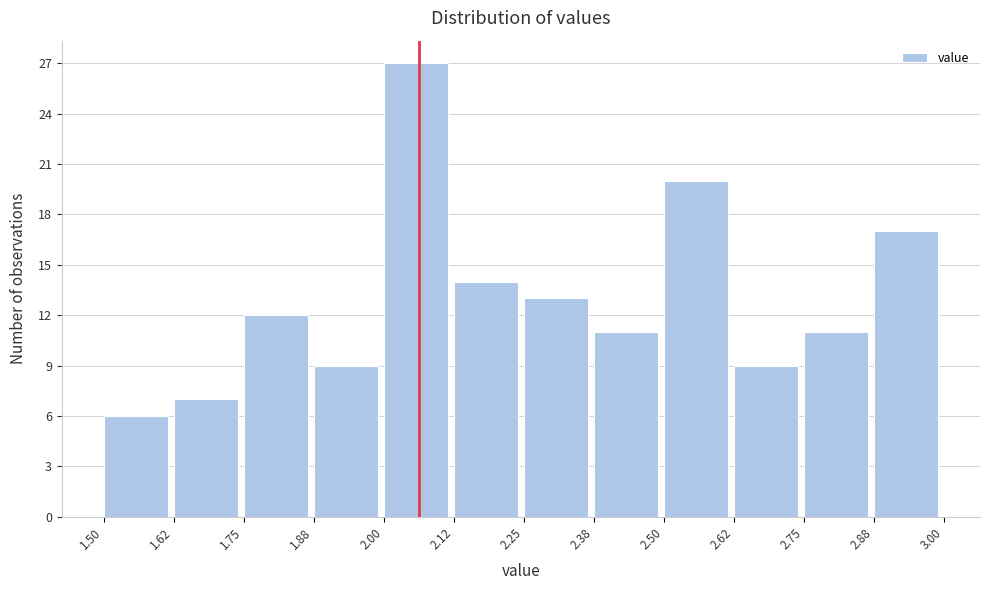

Which range on the x-axis has the tallest bar?

2.00 to 2.12